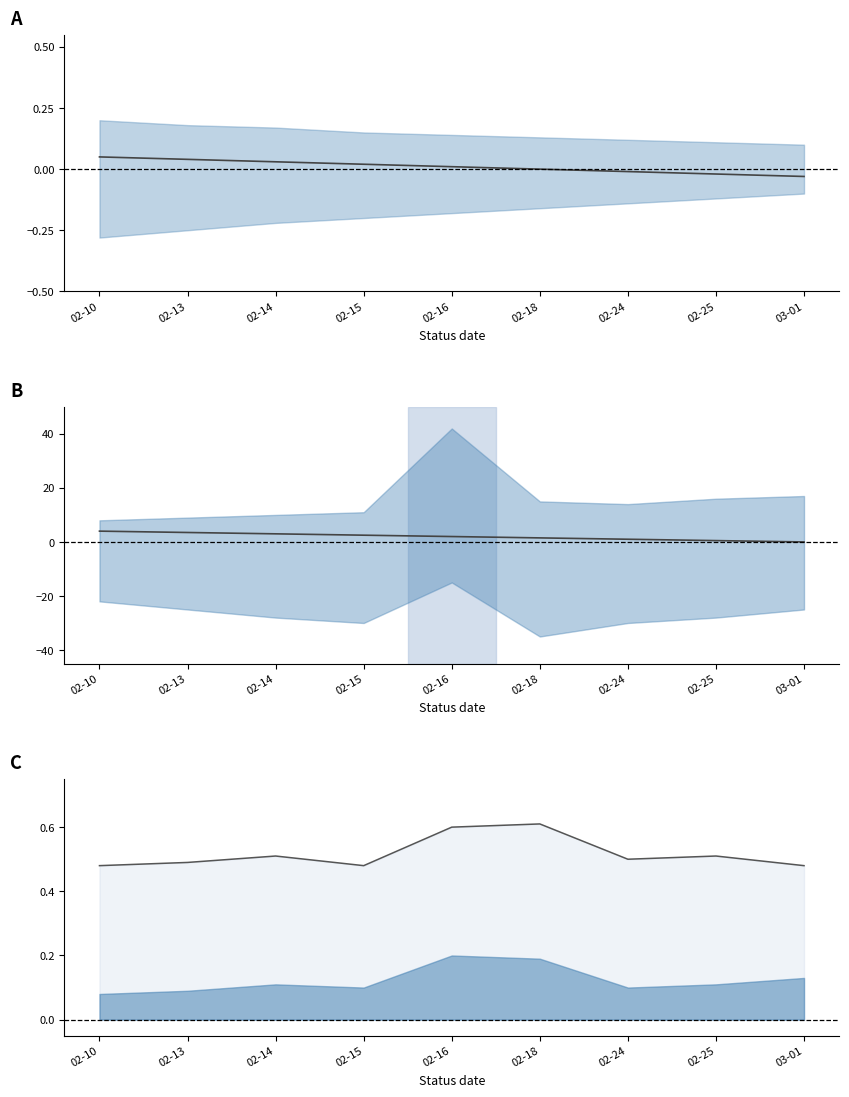

What is the difference between the second highest and second lowest values in the RA trend series?

3.0